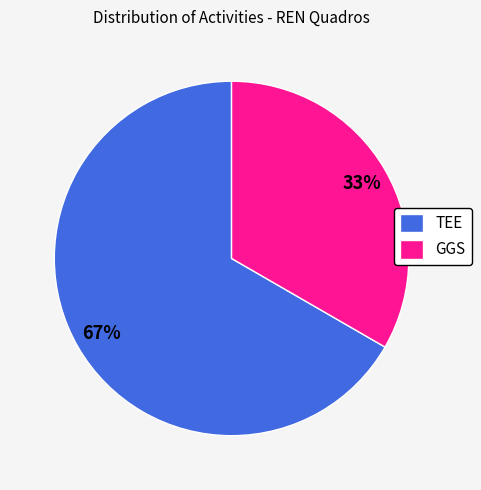

To the nearest percent, what is the combined percentage of GGS and TEE?

100%